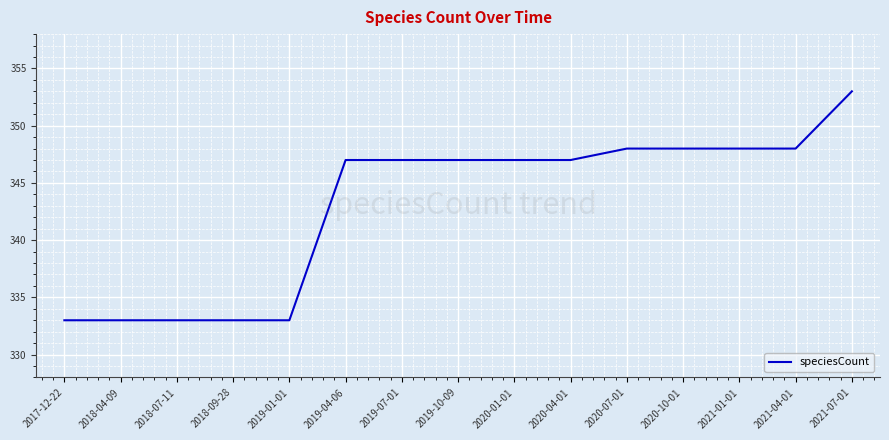

What is the difference between the maximum and minimum values?

20